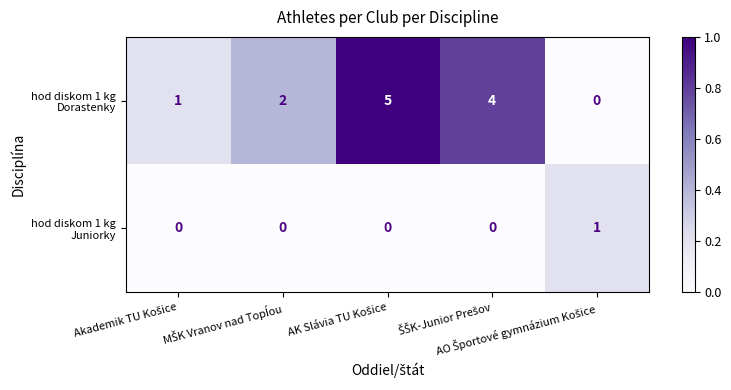

What is the maximum value shown in the chart?

5